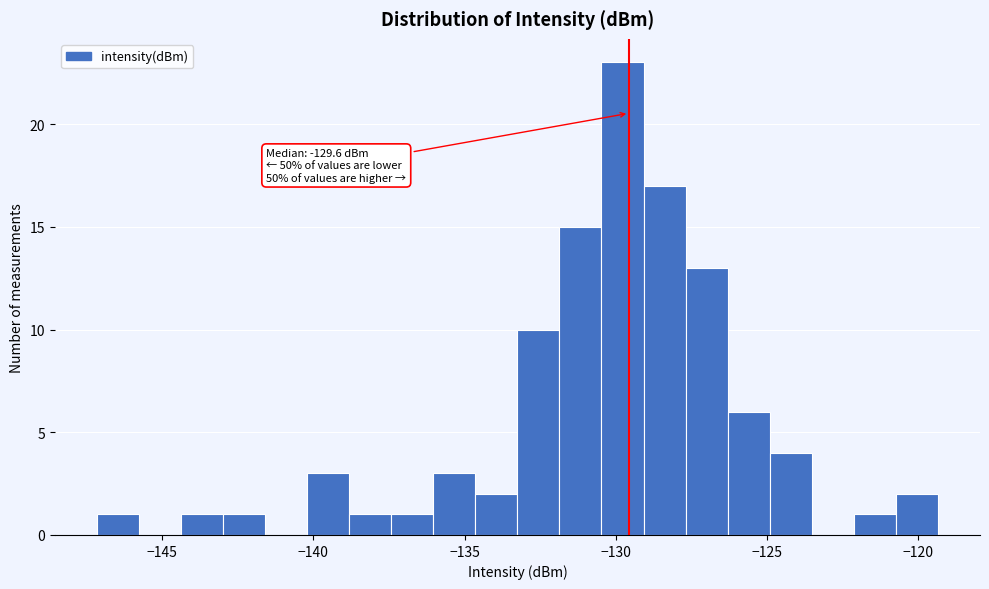

Read against the x-axis, roughly where is the centre of the tallest bar?

-130.0